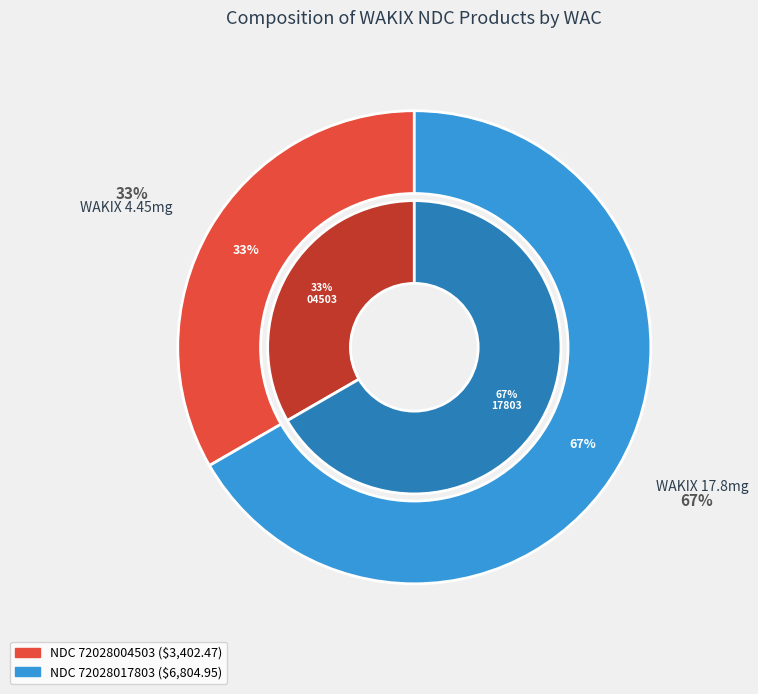

What percentage is NOT represented by 72028004503?

66.7%